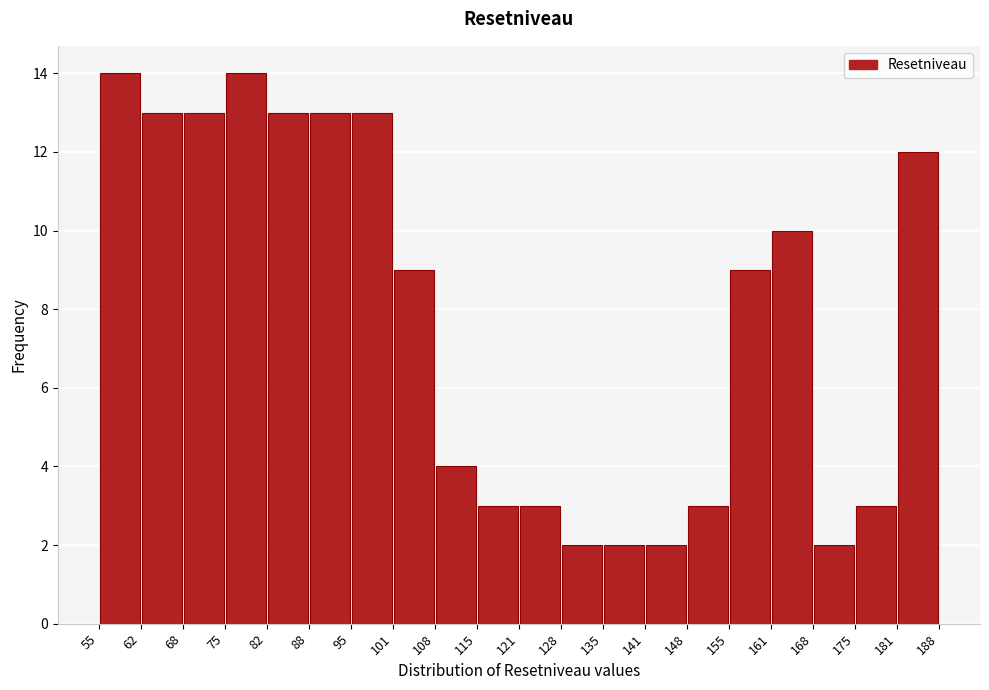

Reading left to right, list every bar in this chart as the range it spans on the x-axis followed by its height. The values are not printed on the chart, so give them approximately, as read against the axis.

55 to 62: 14
62 to 68: 13
68 to 75: 13
75 to 82: 14
82 to 88: 13
88 to 95: 13
95 to 101: 13
101 to 108: 9
108 to 115: 4
115 to 121: 3
121 to 128: 3
128 to 135: 2
135 to 141: 2
141 to 148: 2
148 to 155: 3
155 to 161: 9
161 to 168: 10
168 to 175: 2
175 to 181: 3
181 to 188: 12